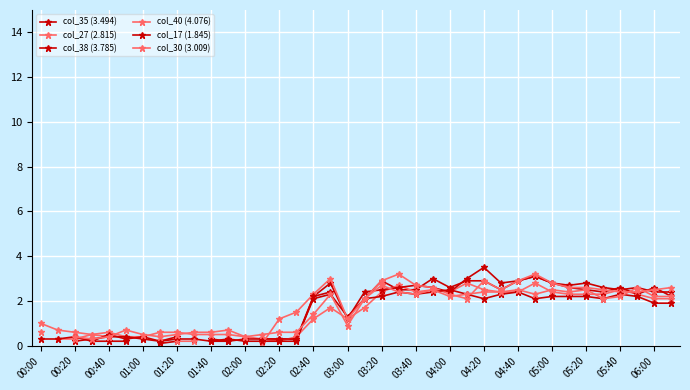

How many values in col_40 (4.076) are above zero?

31